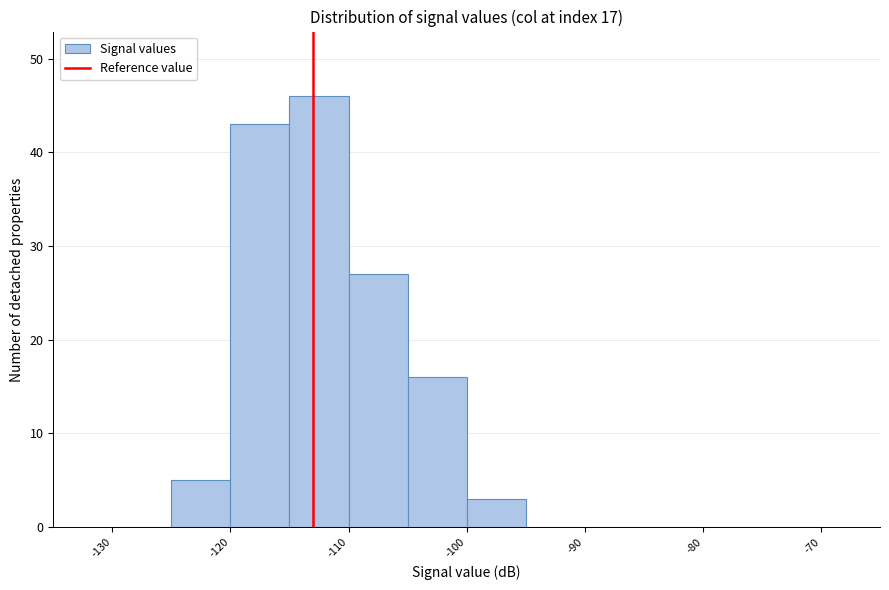

Over which range of the x-axis is the bar tallest?

-115 to -110